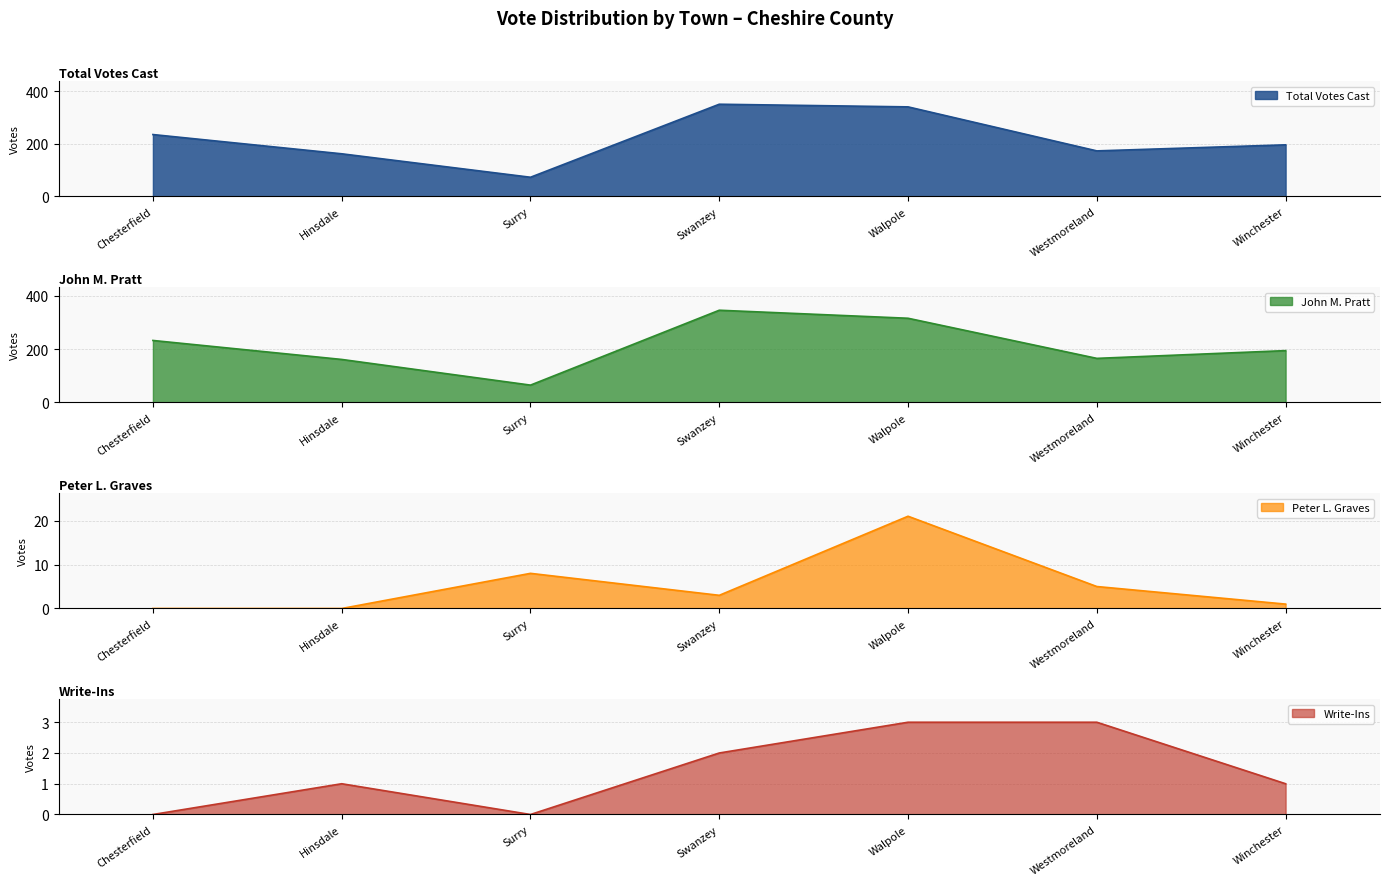

At which label is Write-Ins closest to 1?

Hinsdale